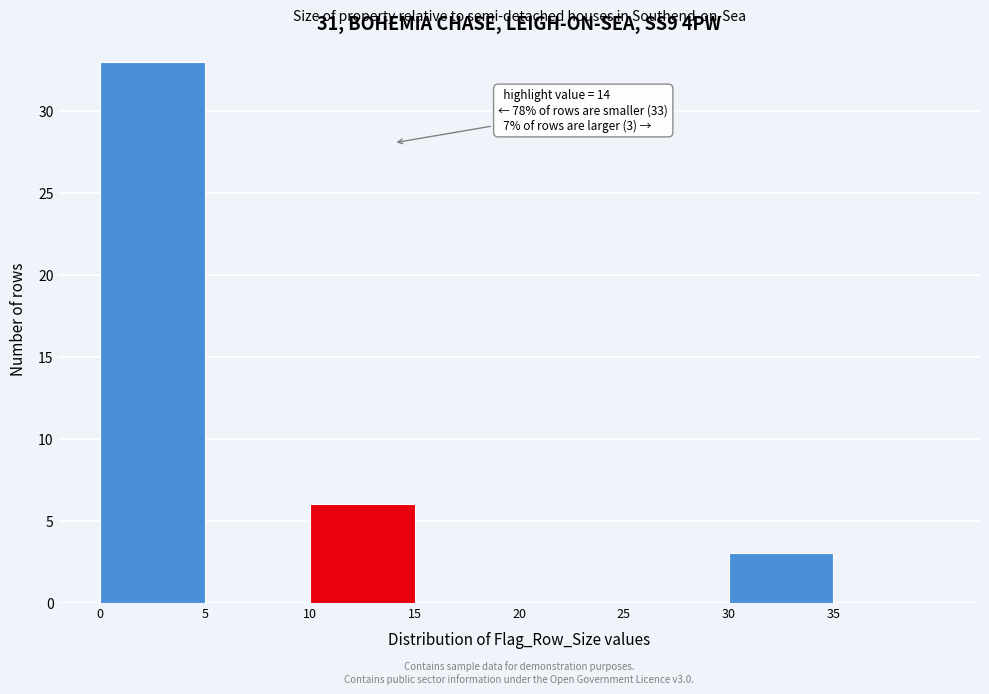

Which range on the x-axis has the tallest bar?

0 to 5